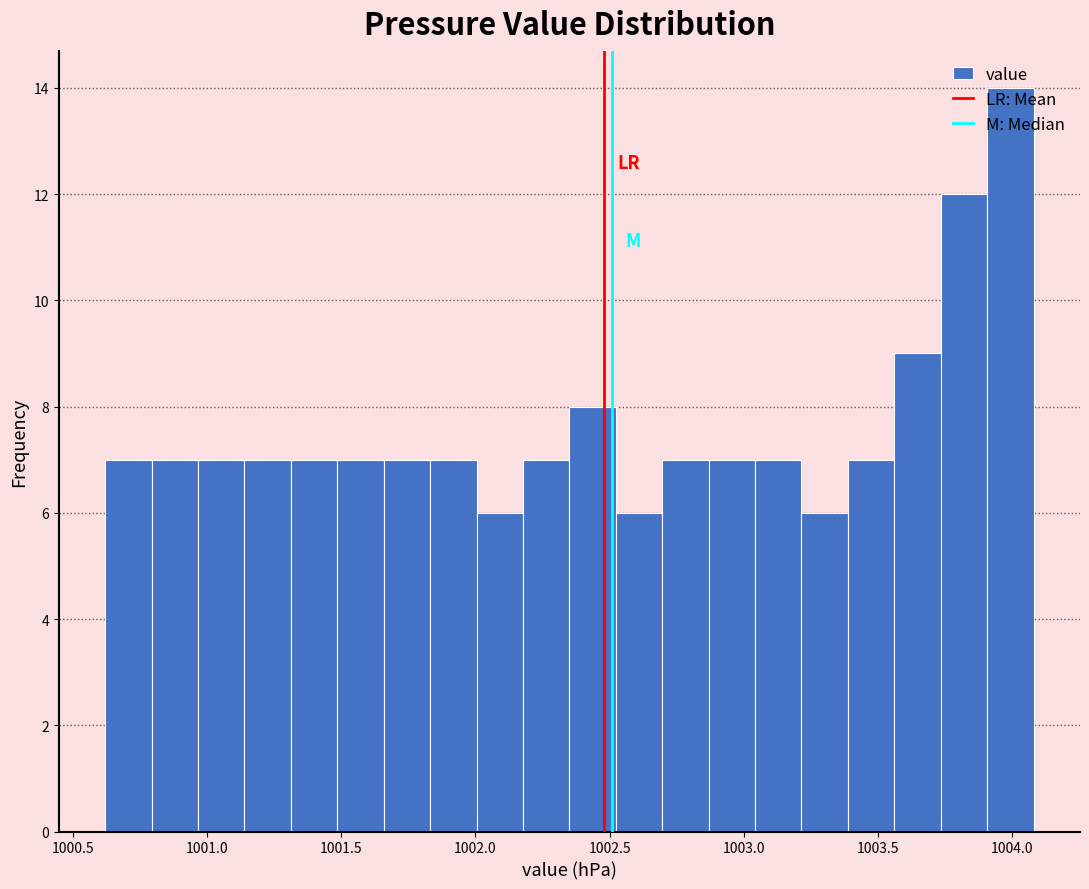

Around what value on the x-axis is the tallest bar? Give the approximate position of its centre, as read against the axis.

1004.00